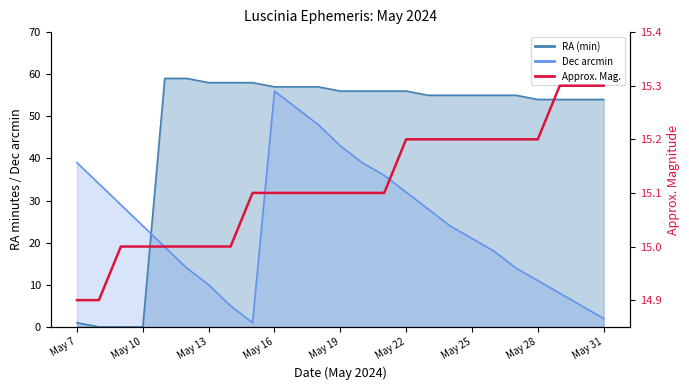

Which label corresponds to the smallest value in the chart?

May 7